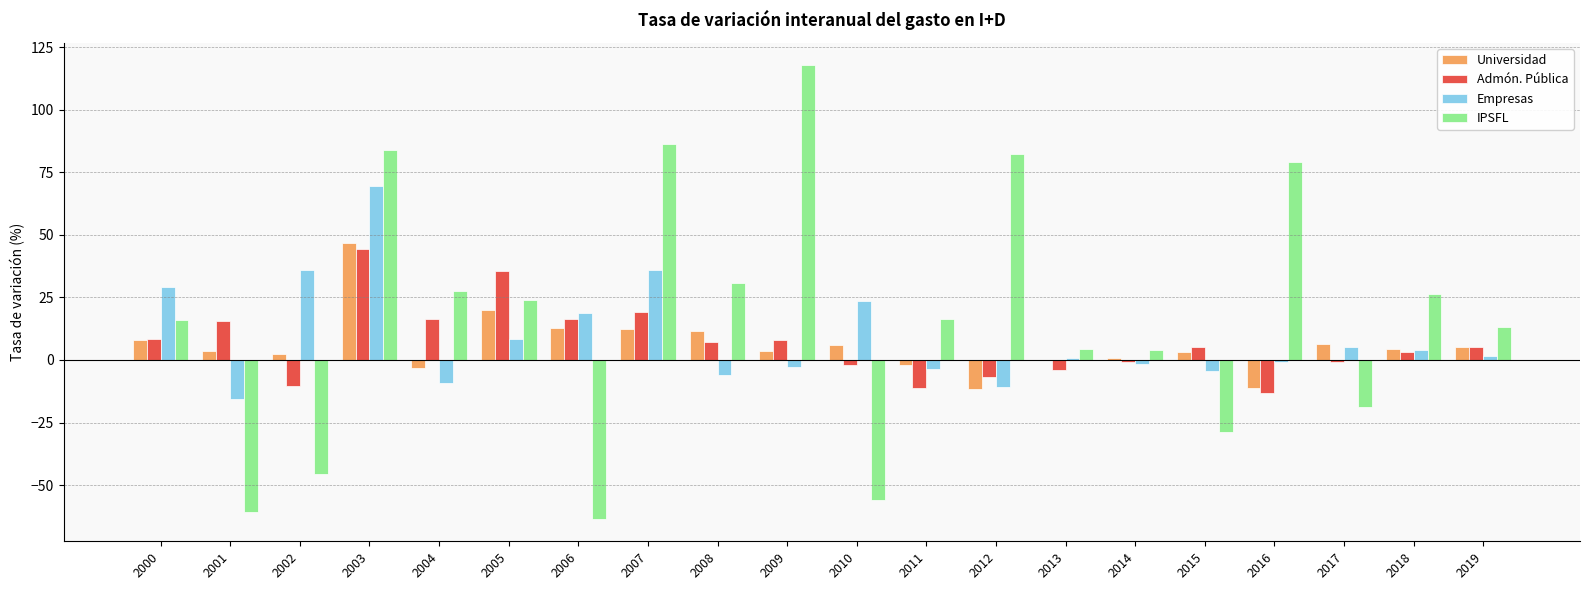

How many groups of bars are there?

20